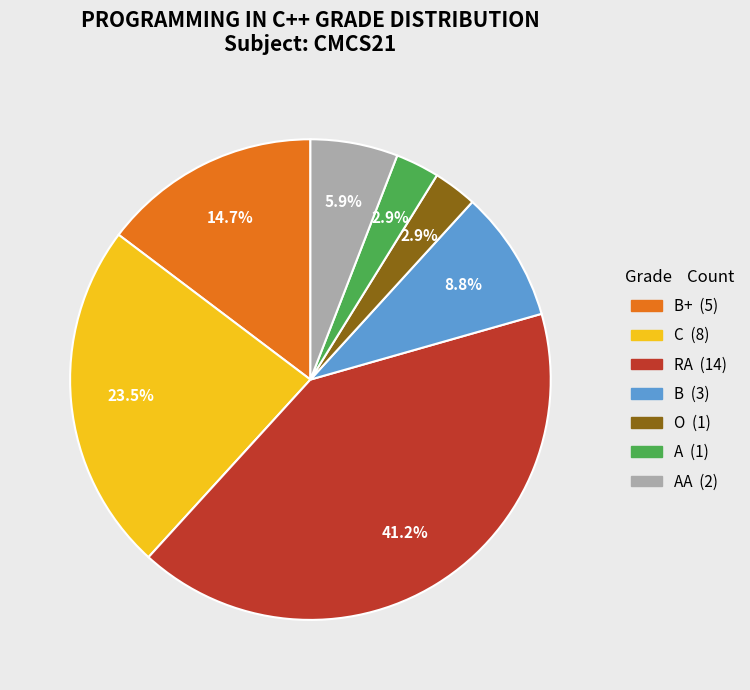

Does any single category account for the majority?

No